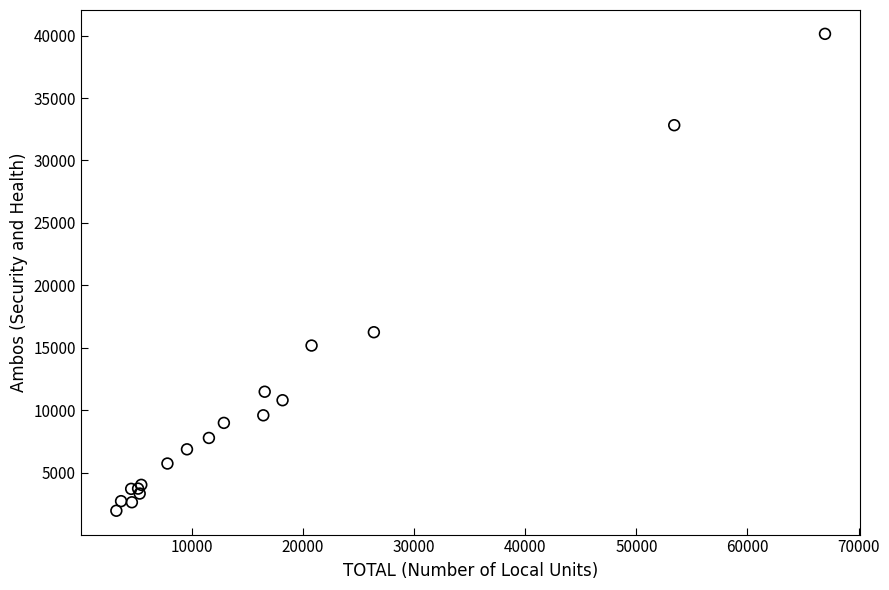

What Y value in the scatter plot is closest to 21043?

16244